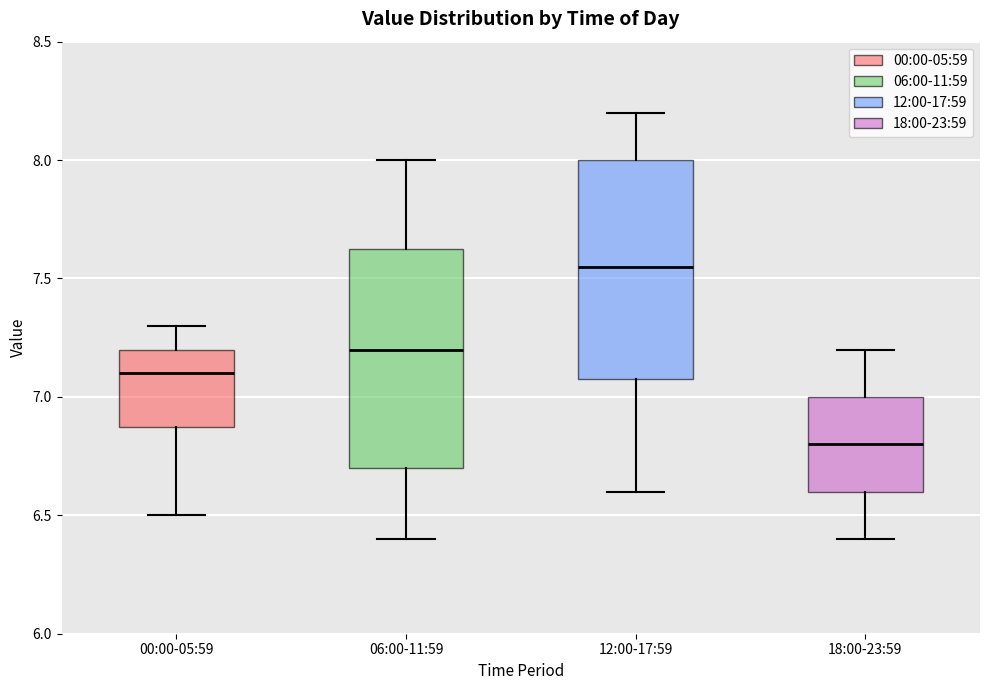

Reading left to right, transcribe this box plot: for each box, give where its median line is, the range the box spans, and where its two whiskers end, as read against the y-axis. The values are not printed on the chart, so give them approximately, as read against the axis.

00:00-05:59: median 7.10, box 6.90 to 7.20, whiskers 6.50 to 7.30
06:00-11:59: median 7.20, box 6.70 to 7.65, whiskers 6.40 to 8.00
12:00-17:59: median 7.55, box 7.10 to 8.00, whiskers 6.60 to 8.20
18:00-23:59: median 6.80, box 6.60 to 7.00, whiskers 6.40 to 7.20